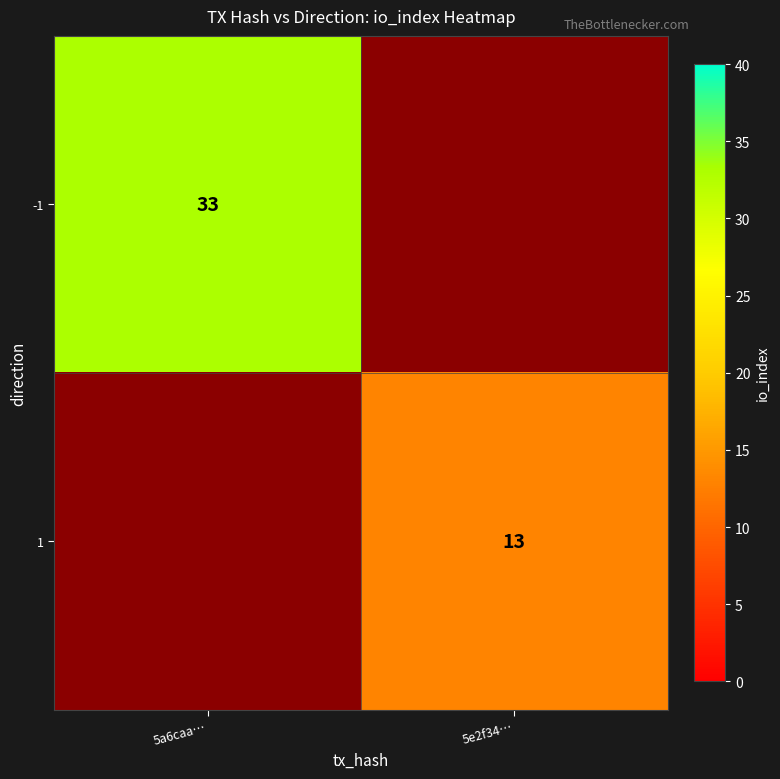

Count the number of data series in this chart.

2